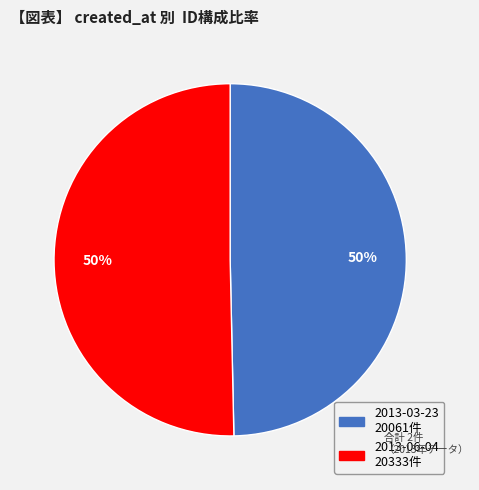

To the nearest percent, what is the average slice percentage?

50%